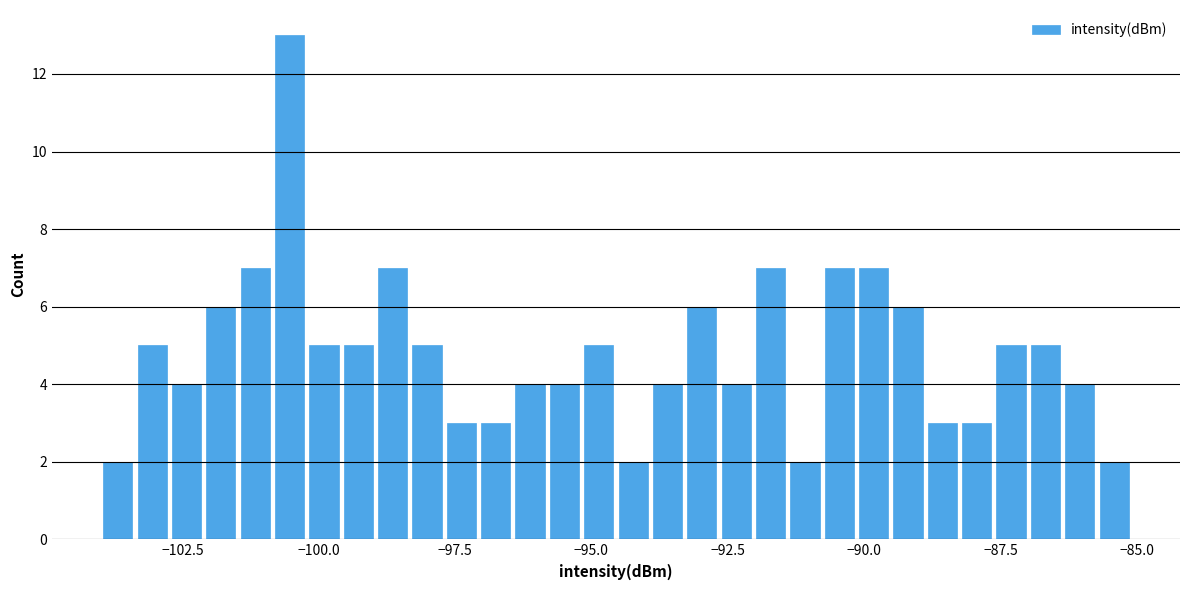

Around what value on the x-axis is the tallest bar? Give the approximate position of its centre, as read against the axis.

-100.5